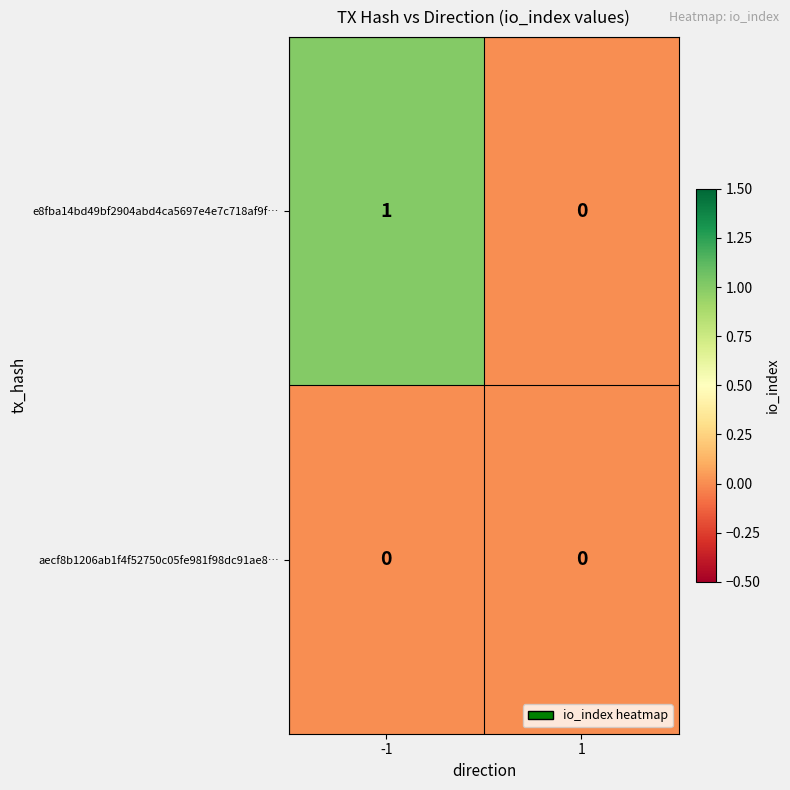

The value of e8fba14bd49bf2904abd4ca5697e4e7c718af9f… at 1 is -1. True or false?

False